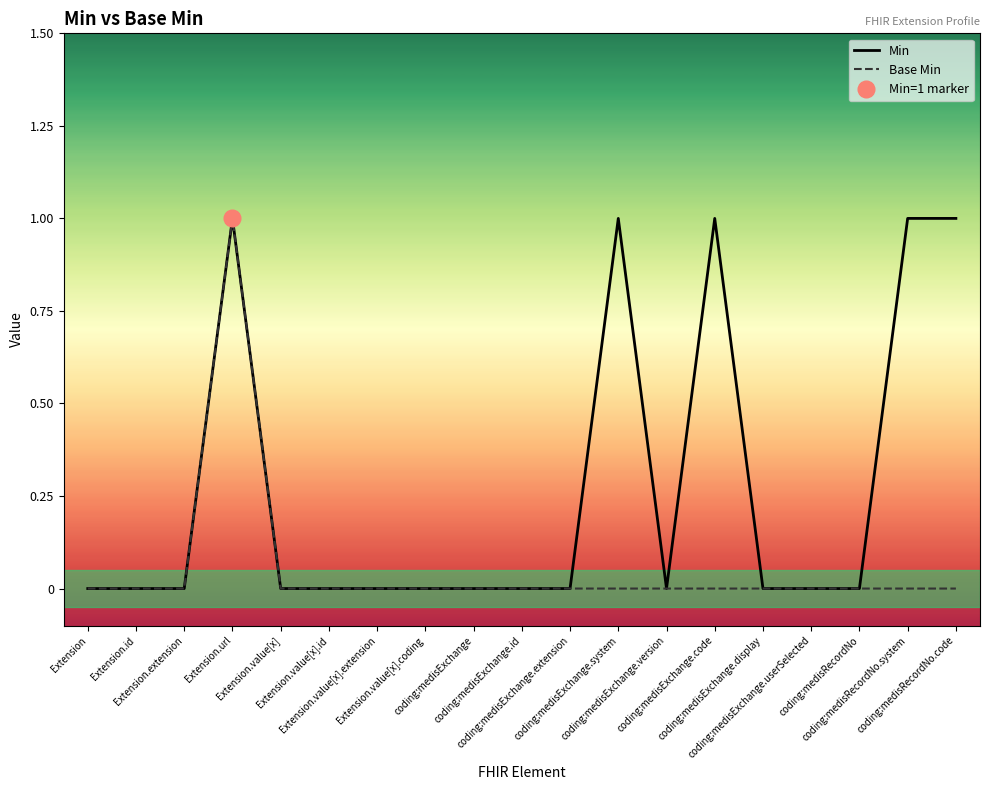

True or false: Base Min and Min cross at least once.

False